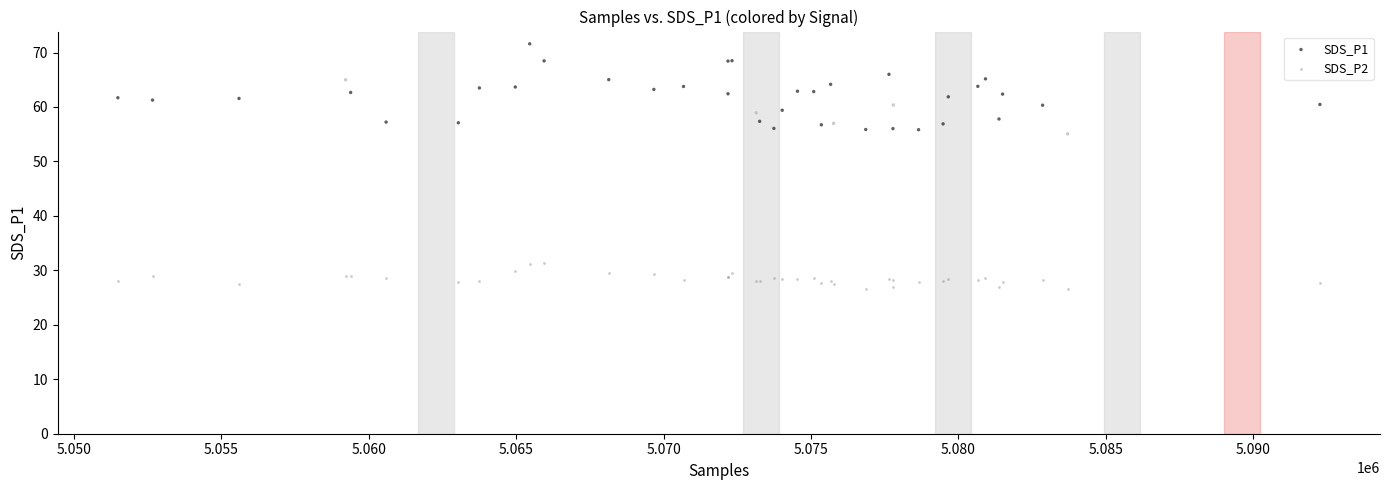

What is the X range (max minus min) for the scatter plot?

40760.0